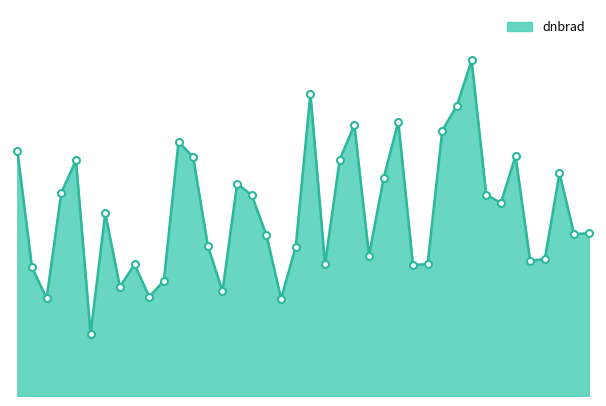

List the labels in order of value, smallest first.

8943113, 9247510, 8916109, 9093555, 9217720, 9061237, 9098736, 8905466, 9988999, 9066524, 10049914, 9685239, 10515129, 10520637, 9877645, 9279936, 9115259, 9232377, 10571302, 10849517, 9061565, 10191222, 9223656, 10135189, 8926811, 9223074, 9924791, 10527260, 8927146, 9721291, 9109876, 10497081, 8899864, 9109432, 10088366, 9731604, 9983258, 10088840, 9290850, 10130798